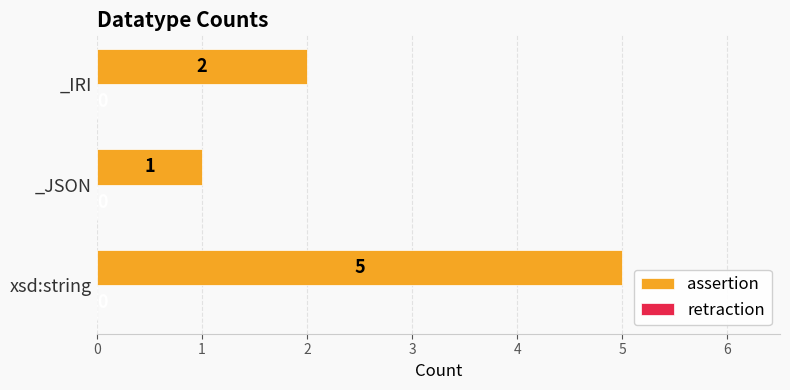

Which label corresponds to the smallest value in the chart?

_JSON